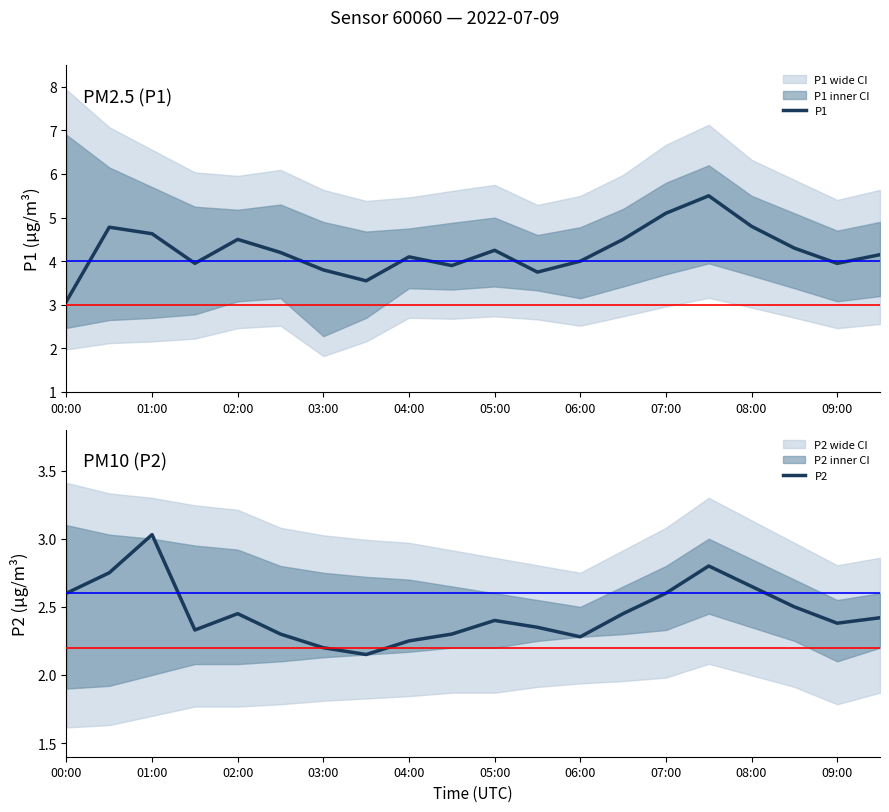

The value of P2 at 07:00 is 2.6. True or false?

True